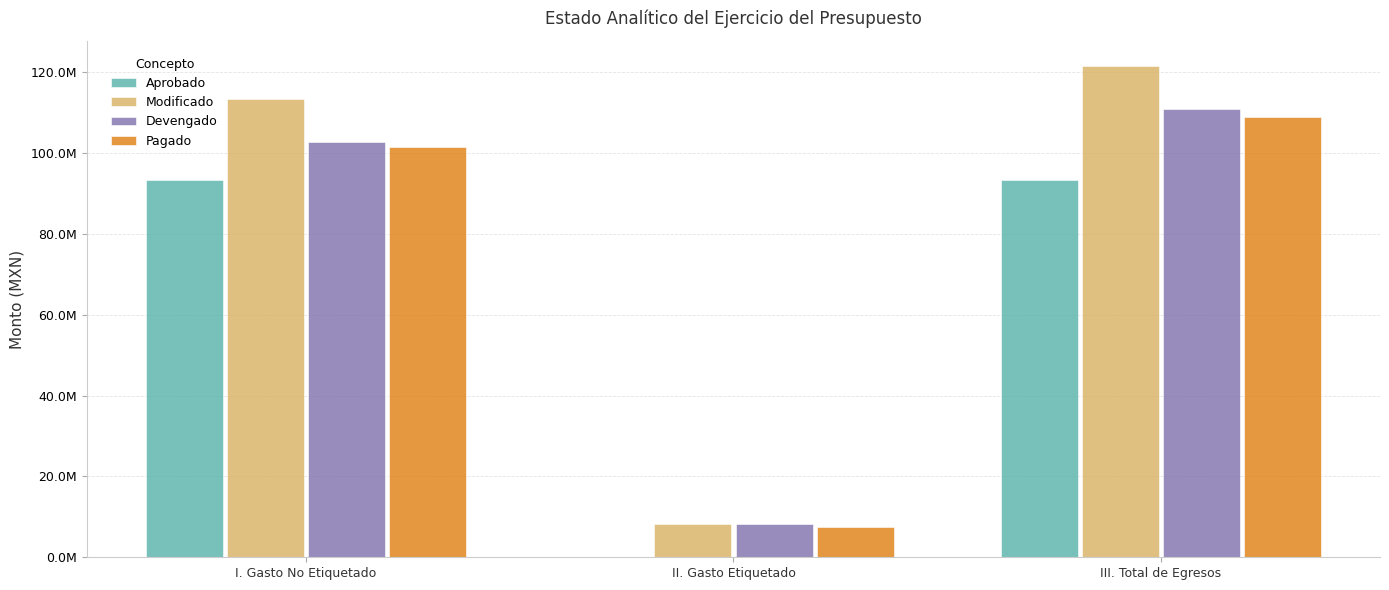

Are the bars grouped side by side (vs. stacked)?

Yes